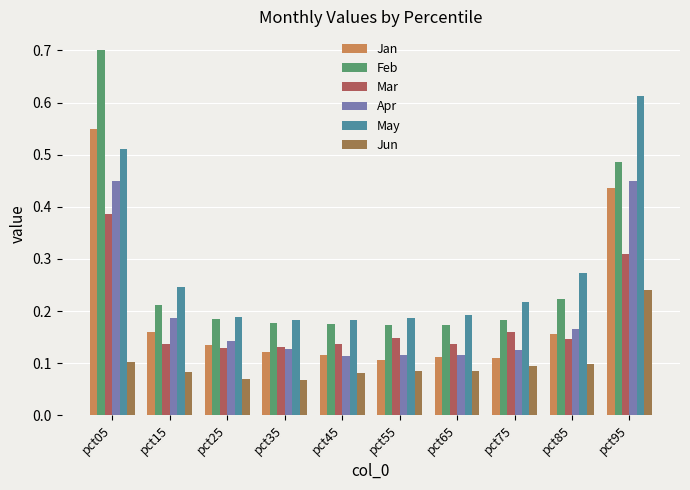

Which has a higher value, pct85 or pct05?

pct05